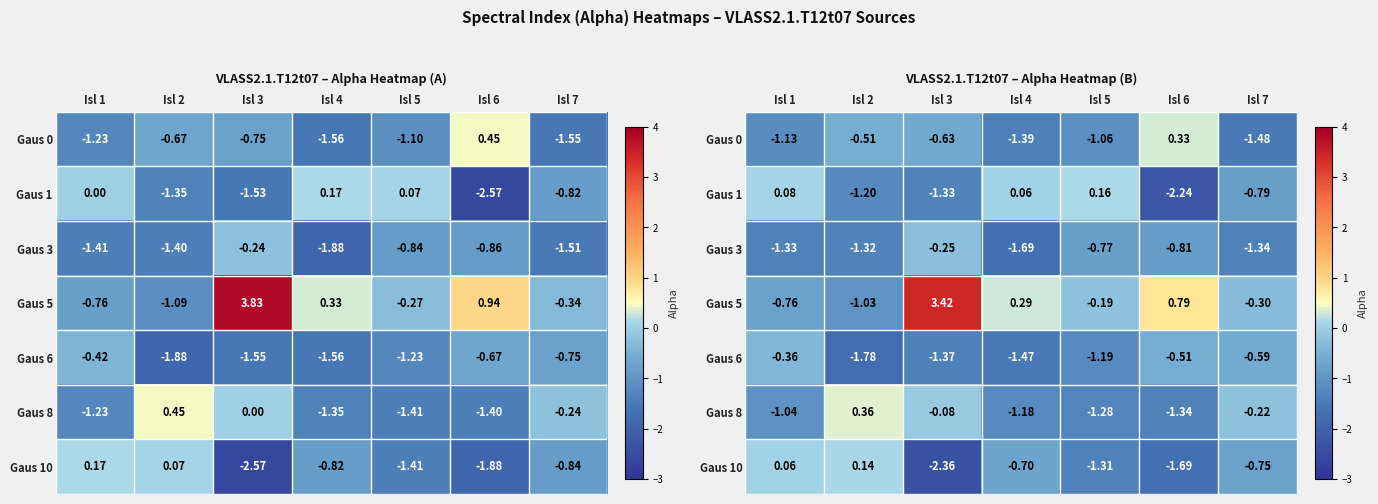

Count the Gaus 6 values in the range -1 to 0.

3